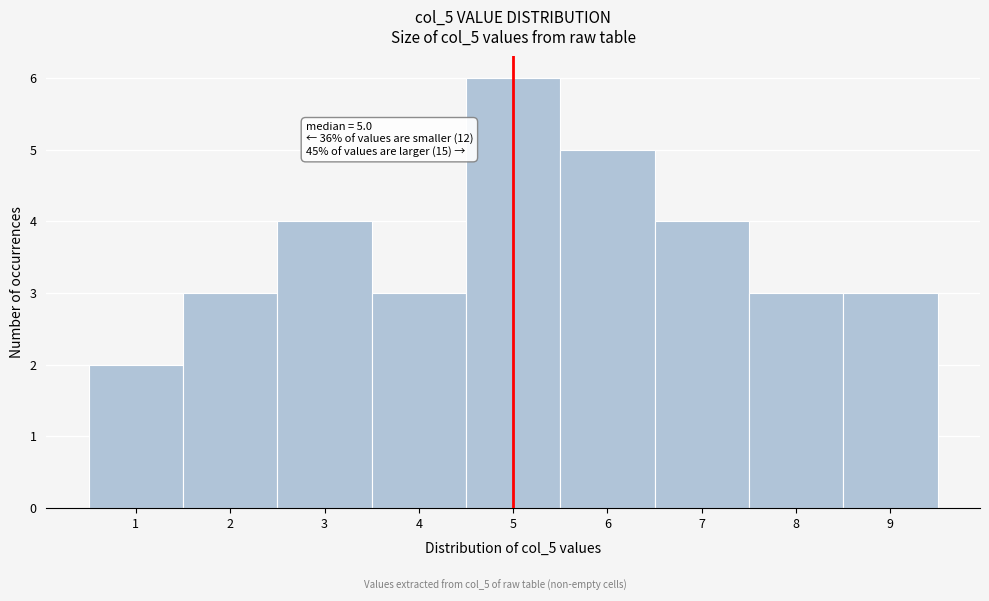

Which range on the x-axis has the tallest bar?

4.5 to 5.5